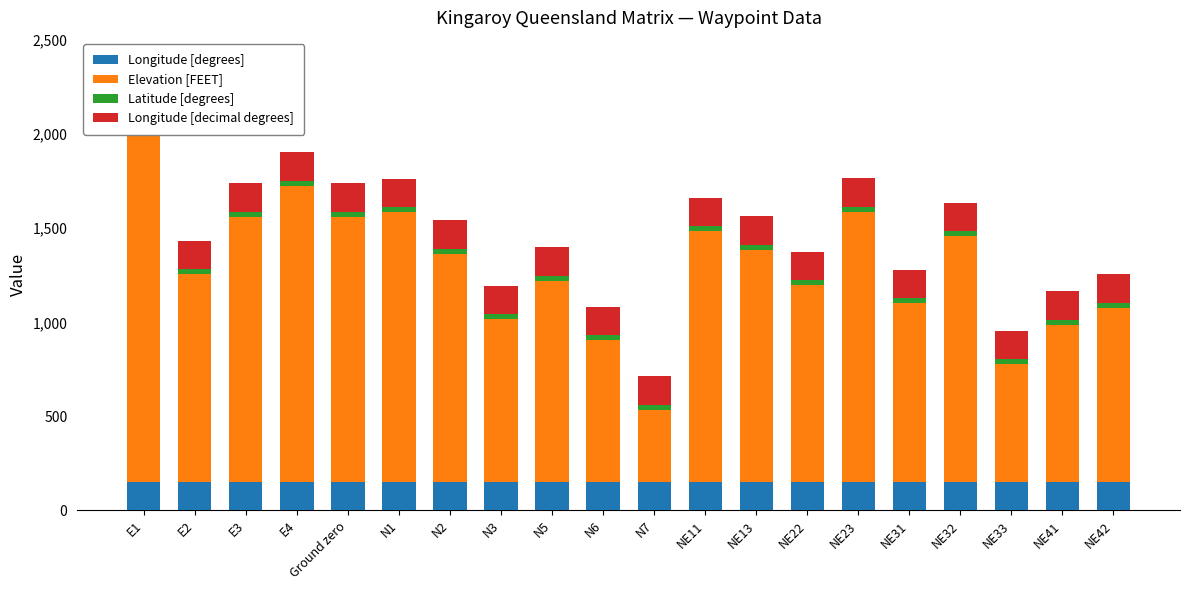

At which label does Longitude [decimal degrees] reach its minimum?

Ground zero